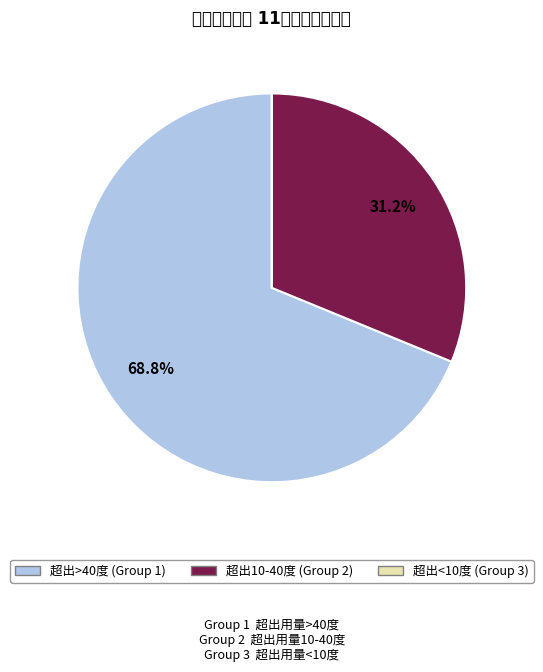

Is there any slice that represents more than half of the pie?

Yes